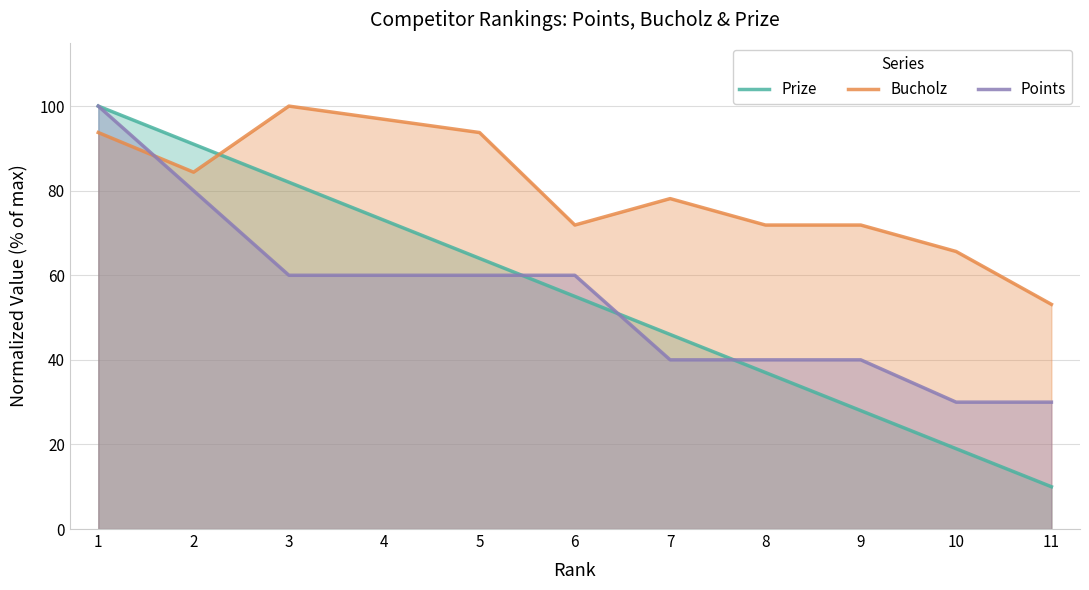

How many values in the Bucholz series exceed 78?

6